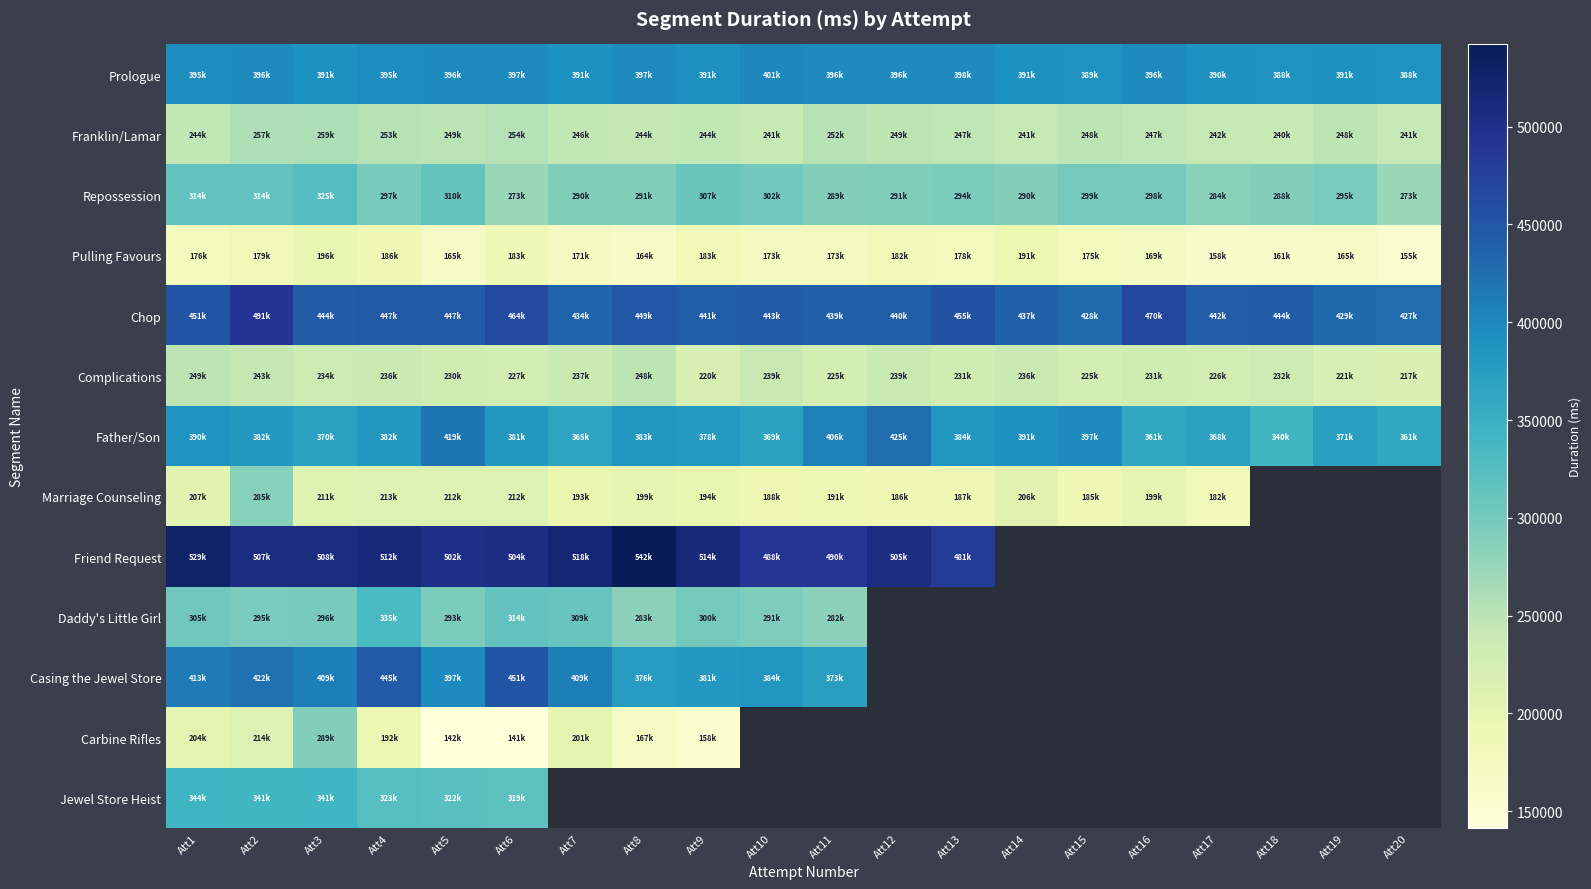

What value does the Prologue series have at Att18?

388473.0